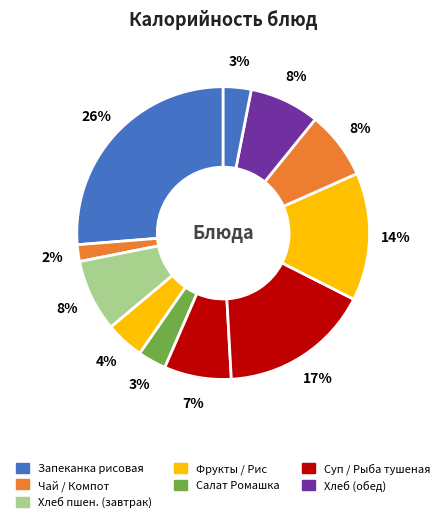

How many slices are in this pie chart?

11